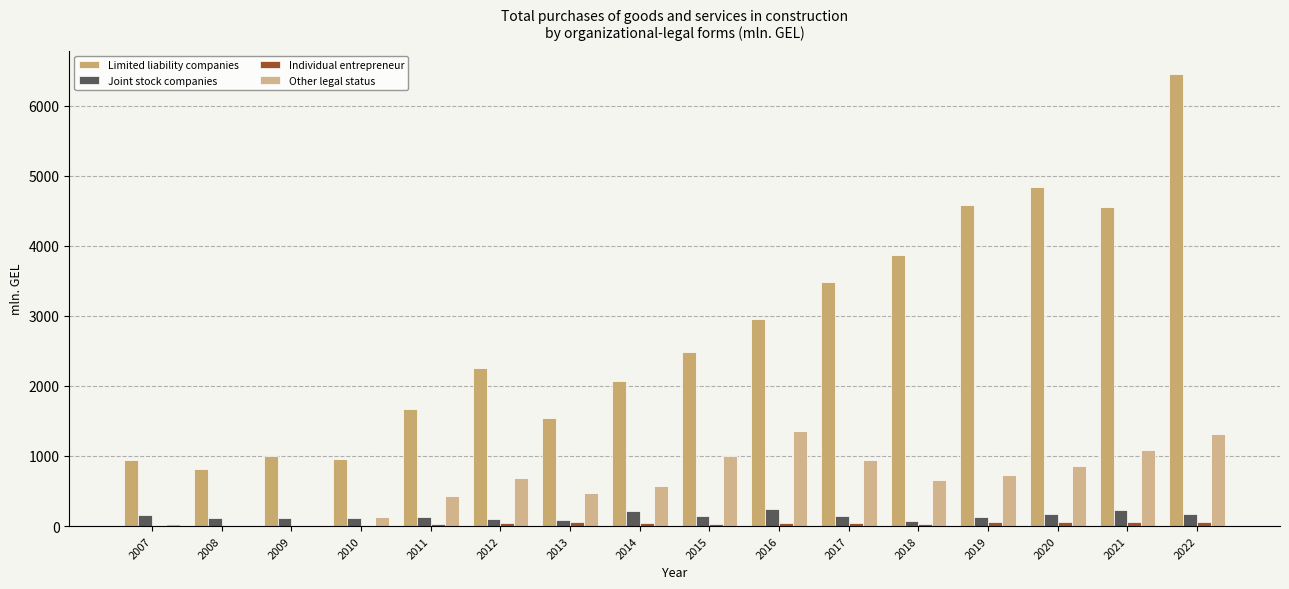

Is it true that Joint stock companies equals 113.8 at 2010?

True